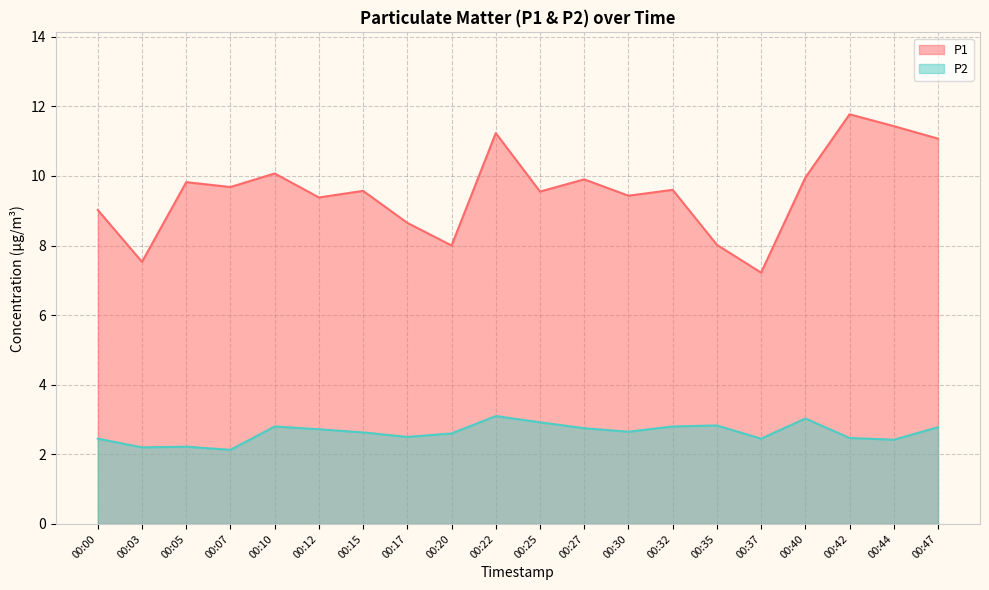

What is the spread (max minus min) of values at 00:47?

8.3